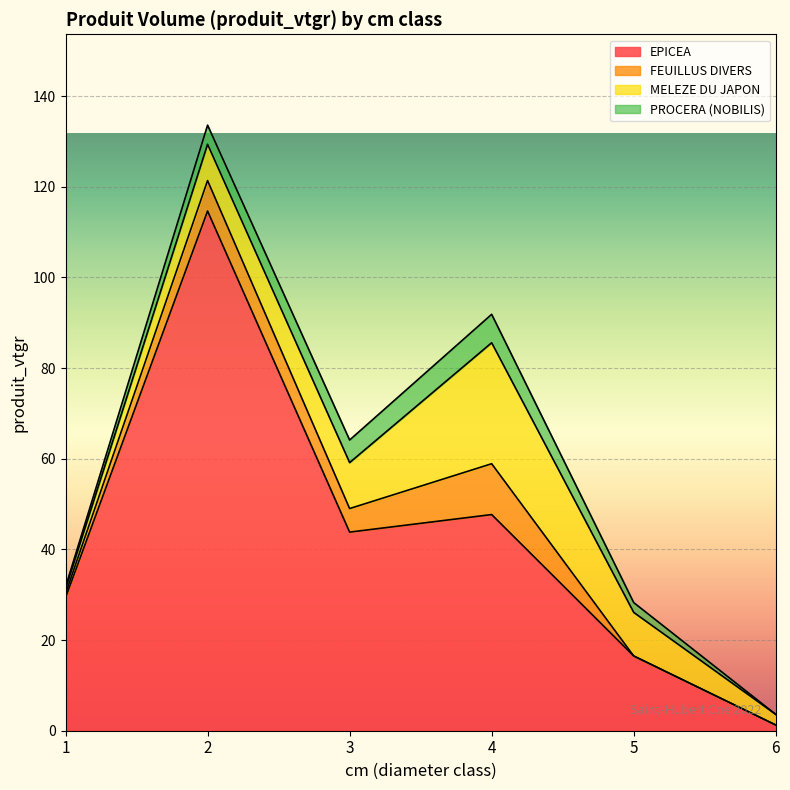

Which series has the largest total across all categories?

EPICEA